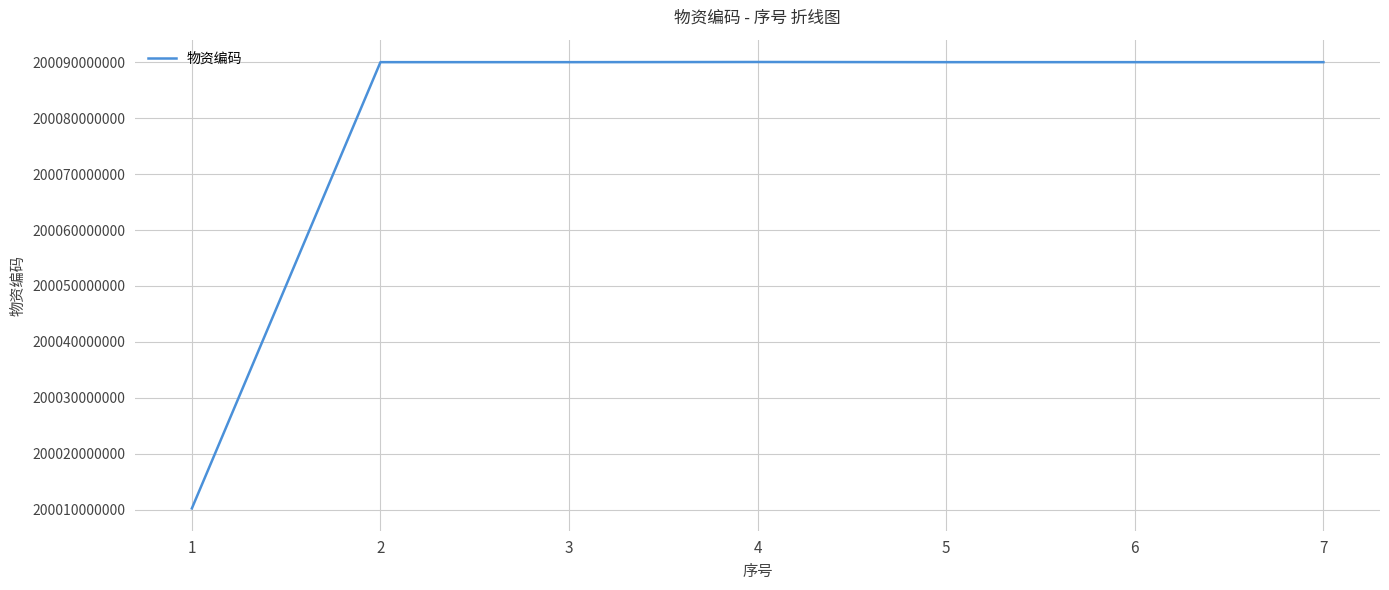

Is it true that the value at 7 is 89896100137?

False